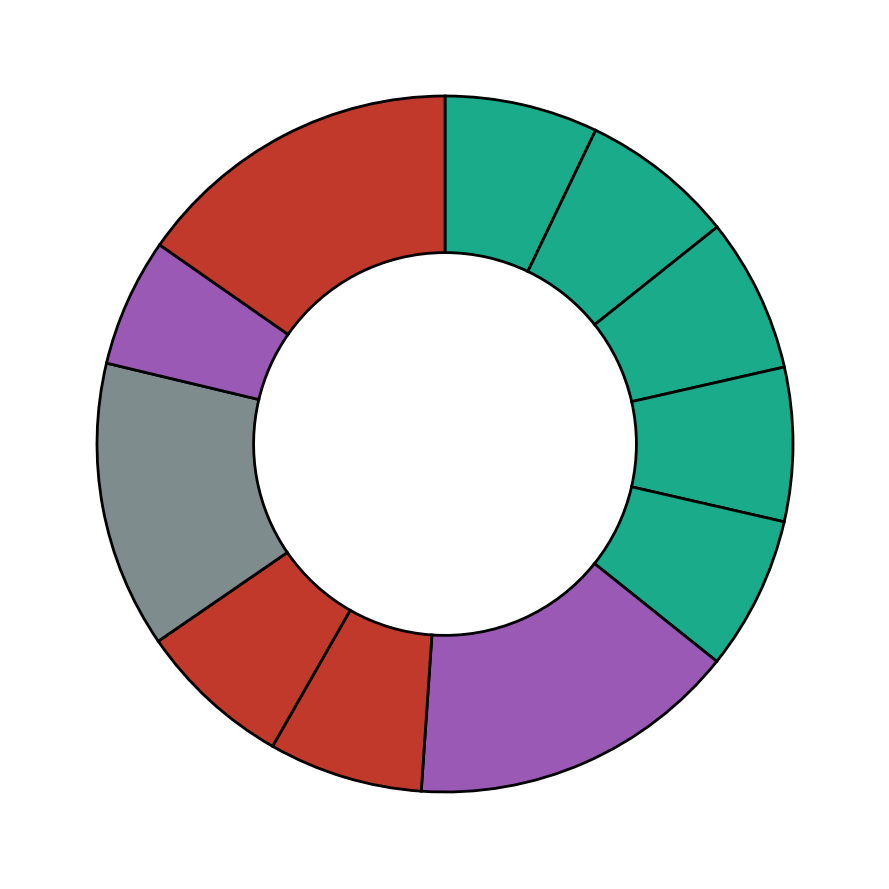

Count the number of slices in the pie.

11